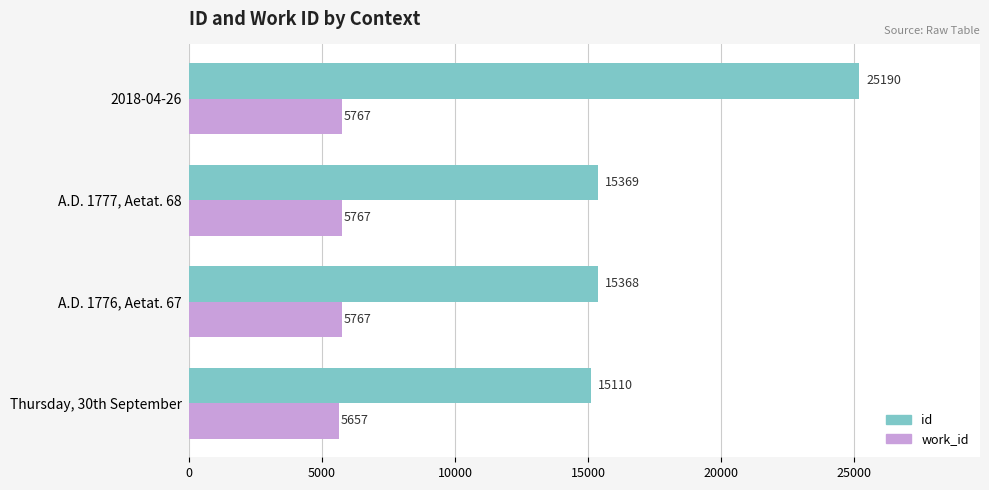

At which category is the sum across all series the highest?

2018-04-26